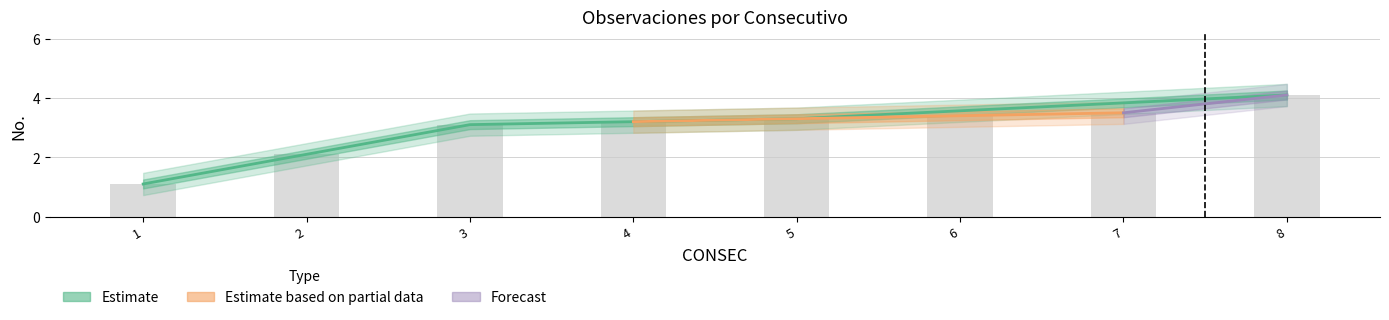

Are the bars horizontal?

No